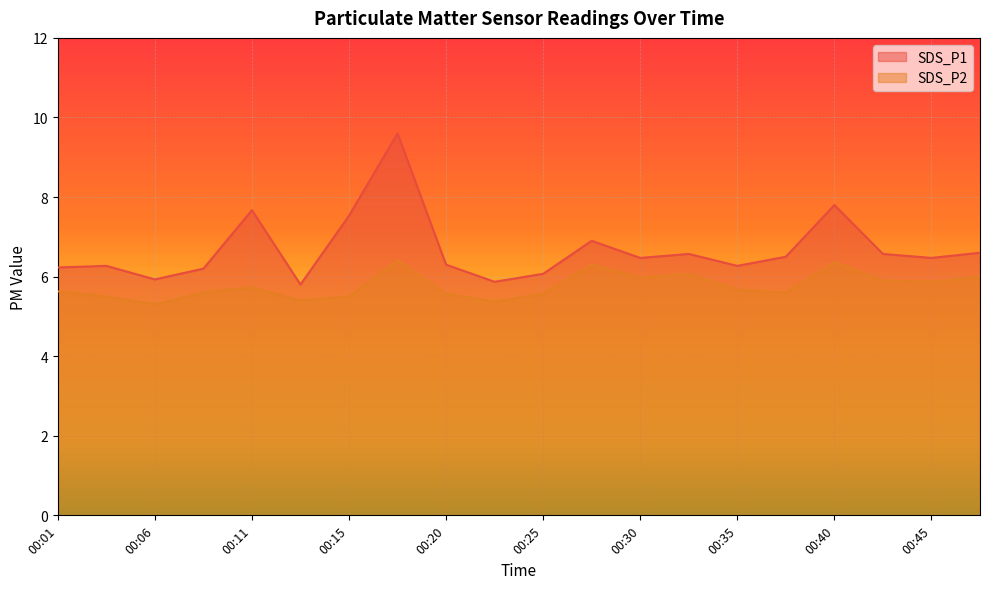

What is the difference between the highest and lowest values at 00:25?

0.5